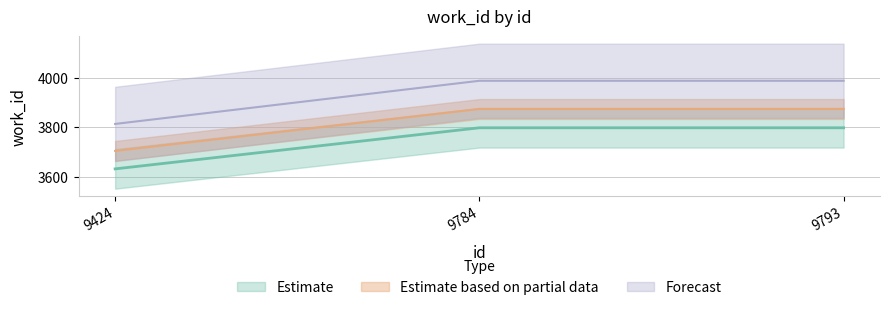

Which has a higher value, 9784 or 9793?

9784